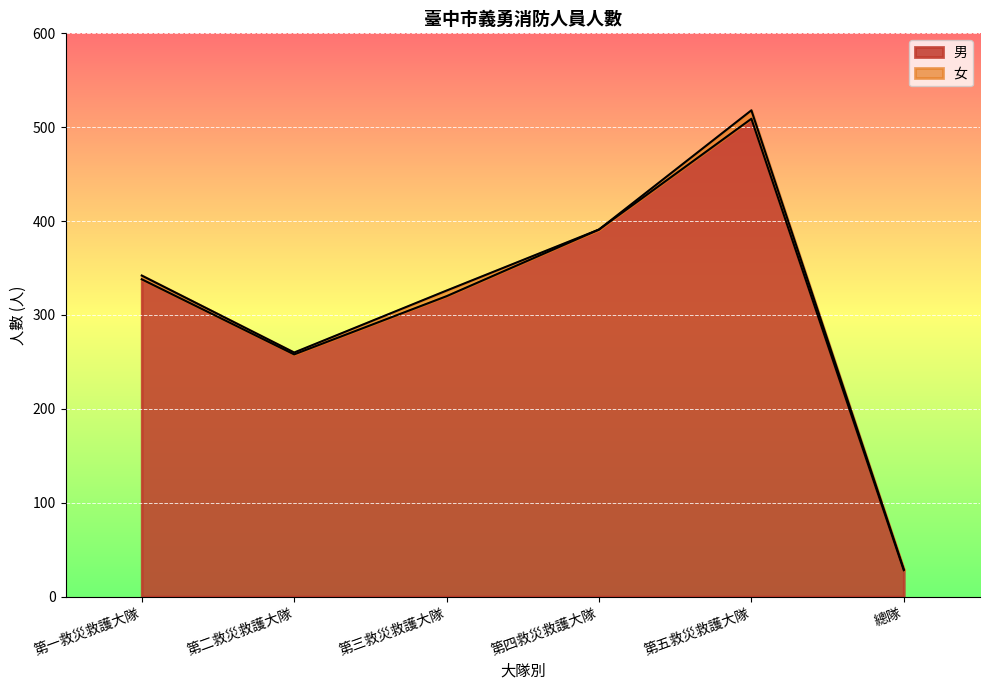

What is the change in value from 第二救災救護大隊 to 第三救災救護大隊?

+62